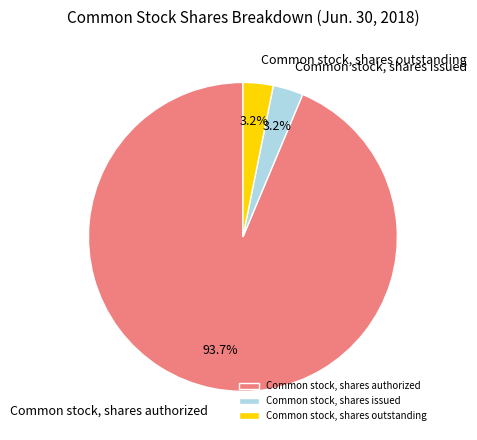

Which slice represents more than half of the pie?

Common stock, shares authorized